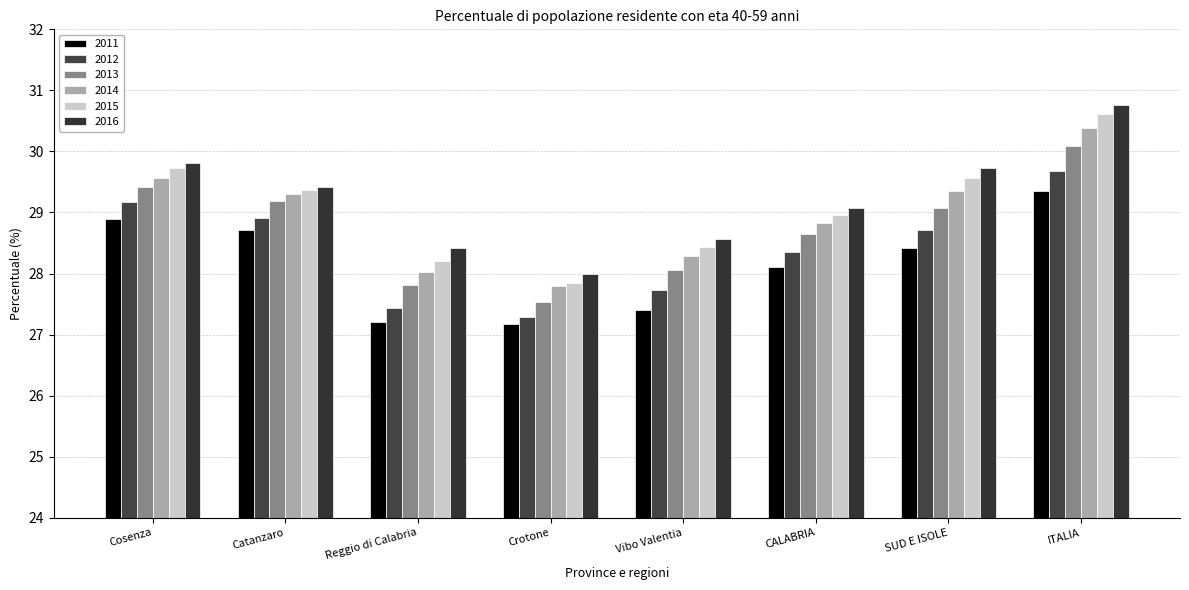

What is the total value across all series at ITALIA?

180.9